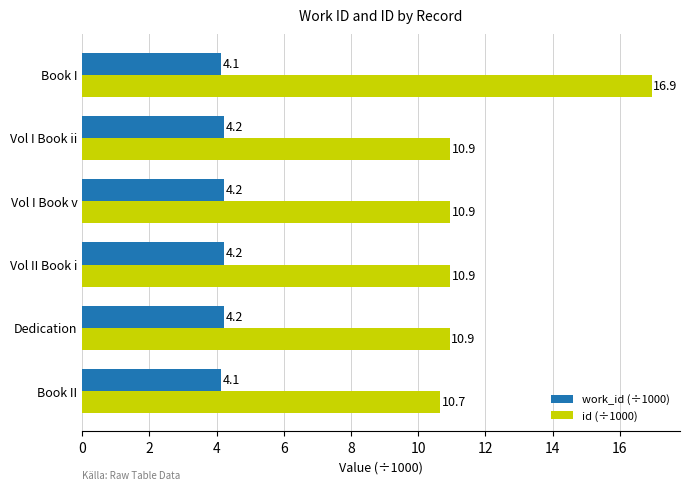

At which label does id (÷1000) reach its minimum?

Book II